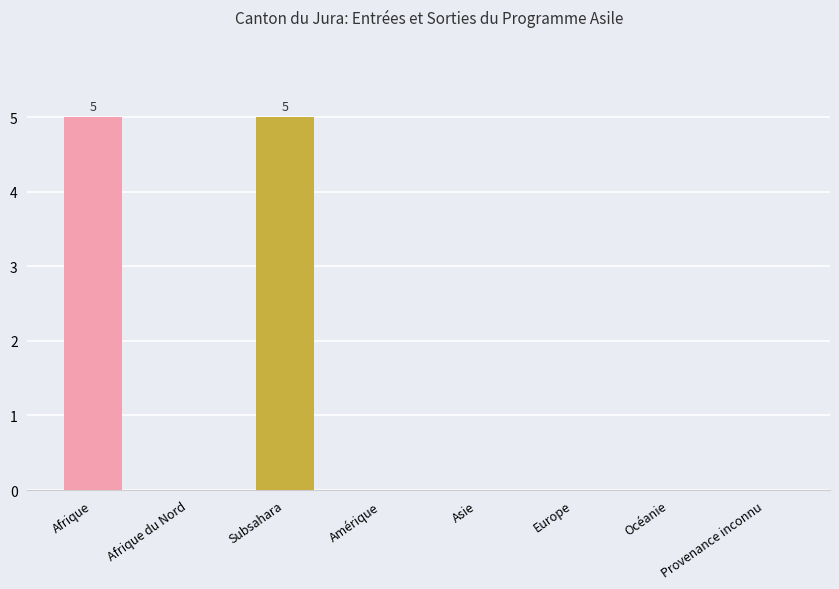

What is the change in value from Afrique du Nord to Subsahara?

+5